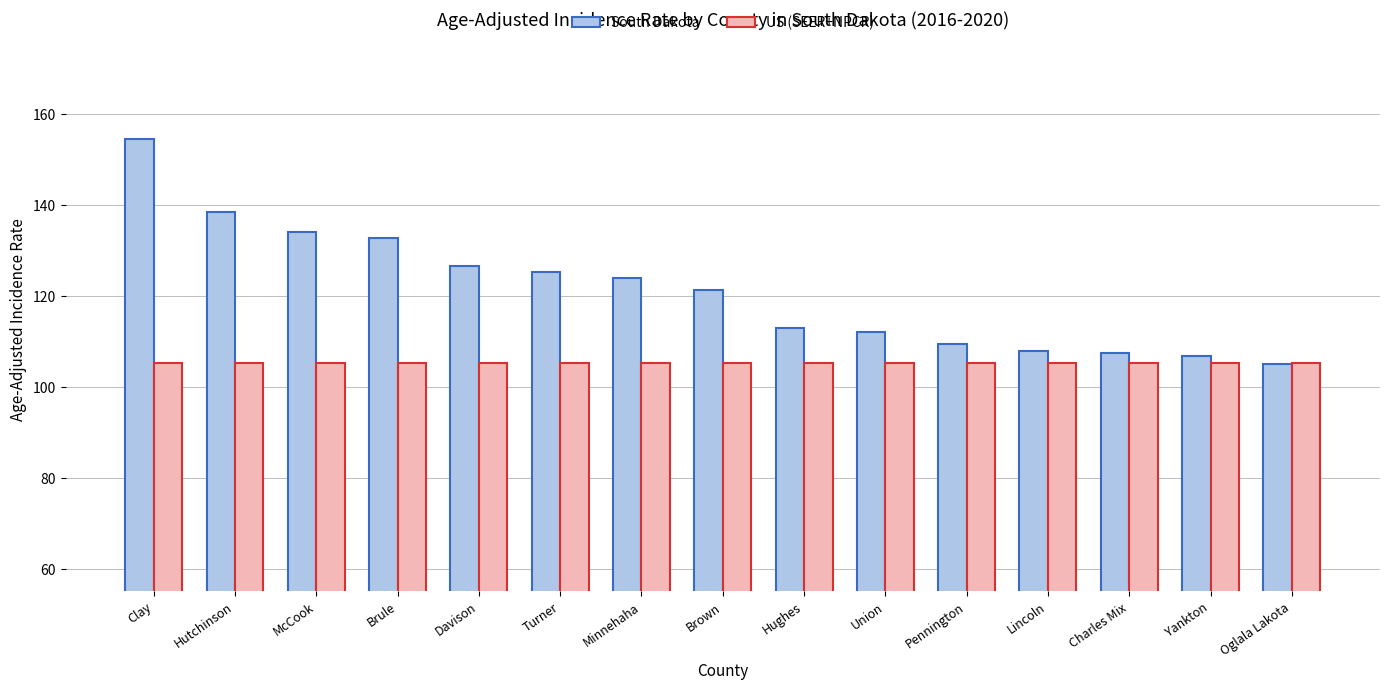

How many distinct data groups are displayed?

2